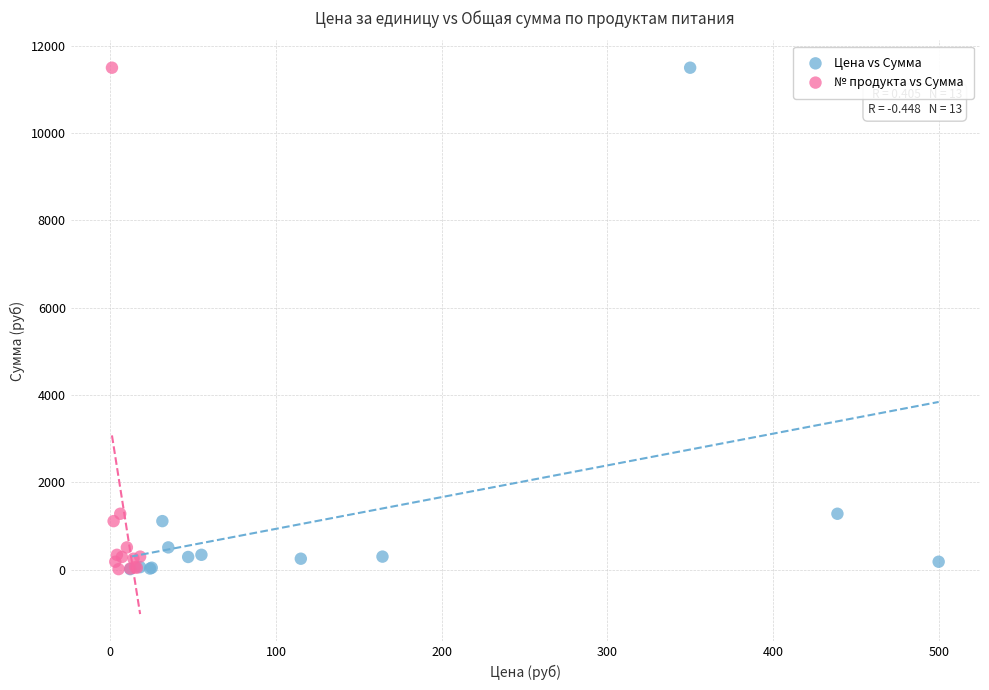

What are all the series names shown in the legend?

Цена vs Сумма, № продукта vs Сумма